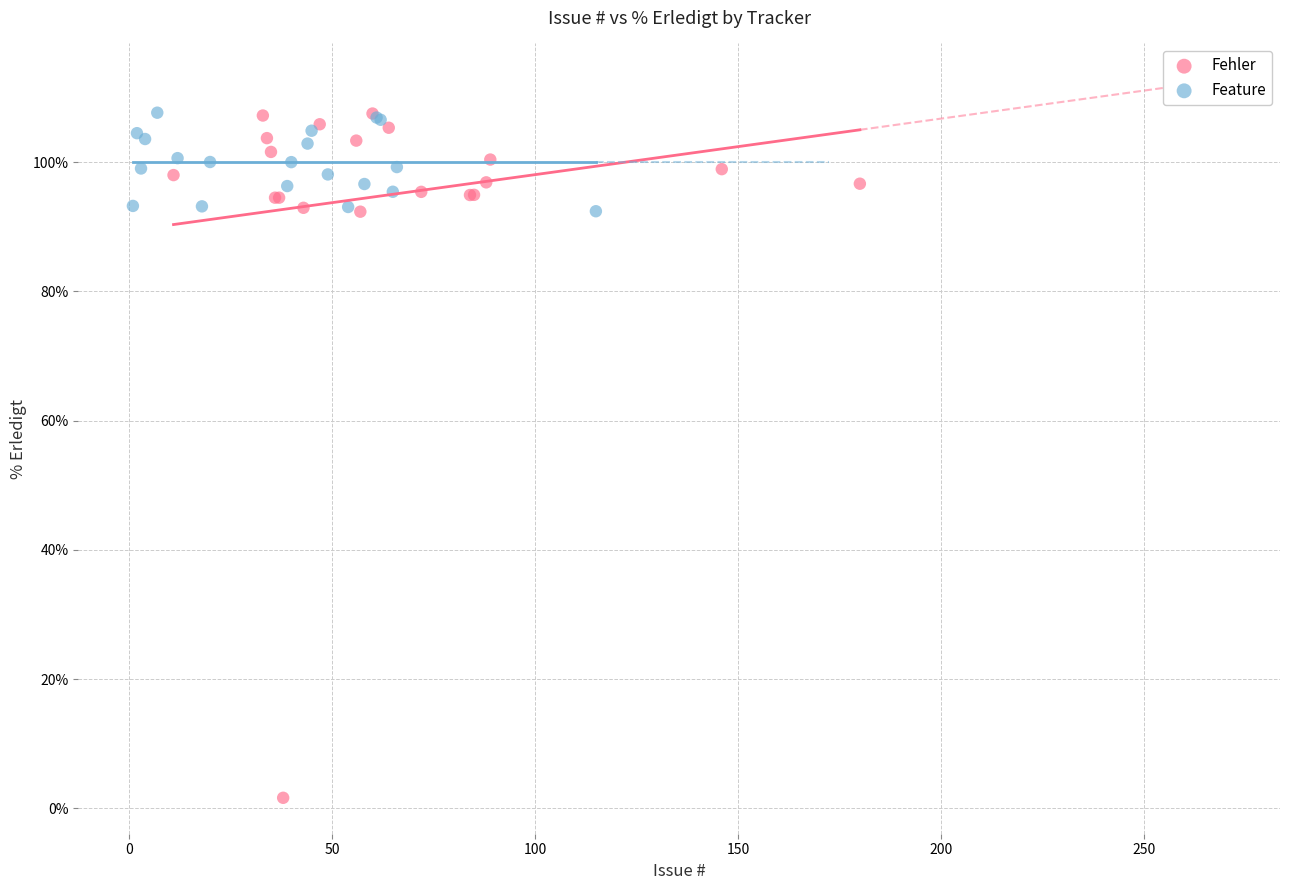

Which series contains the lowest Y value?

Fehler